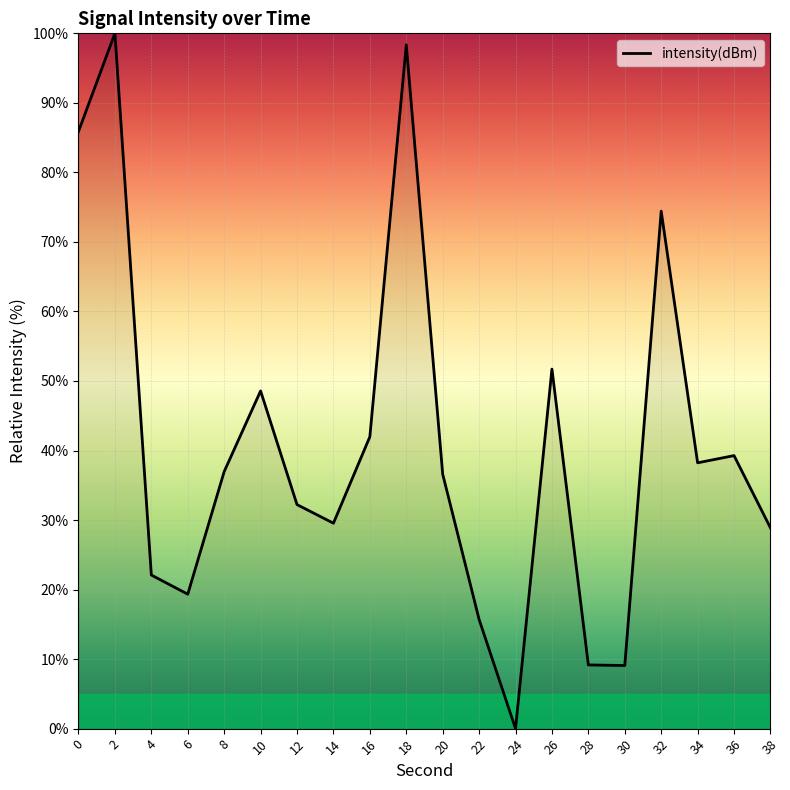

Between 24 and 26, which is larger?

26